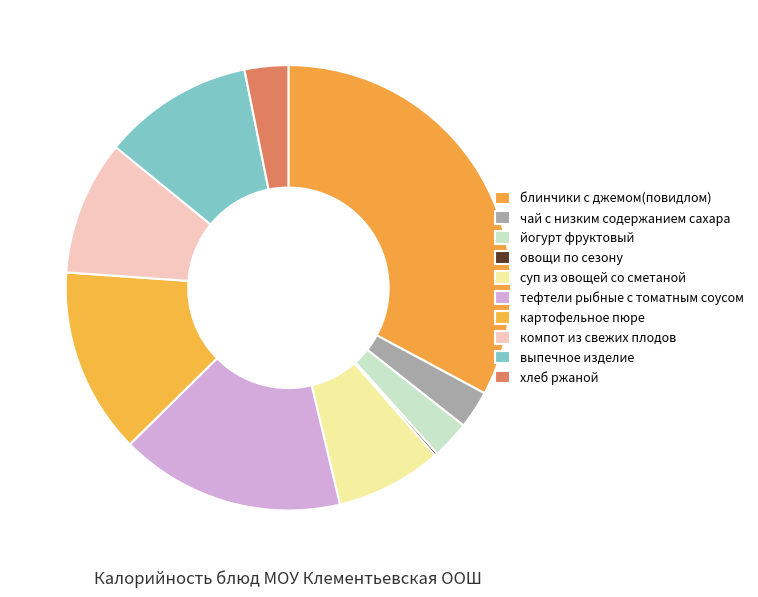

What percentage is NOT represented by выпечное изделие?

89.0%